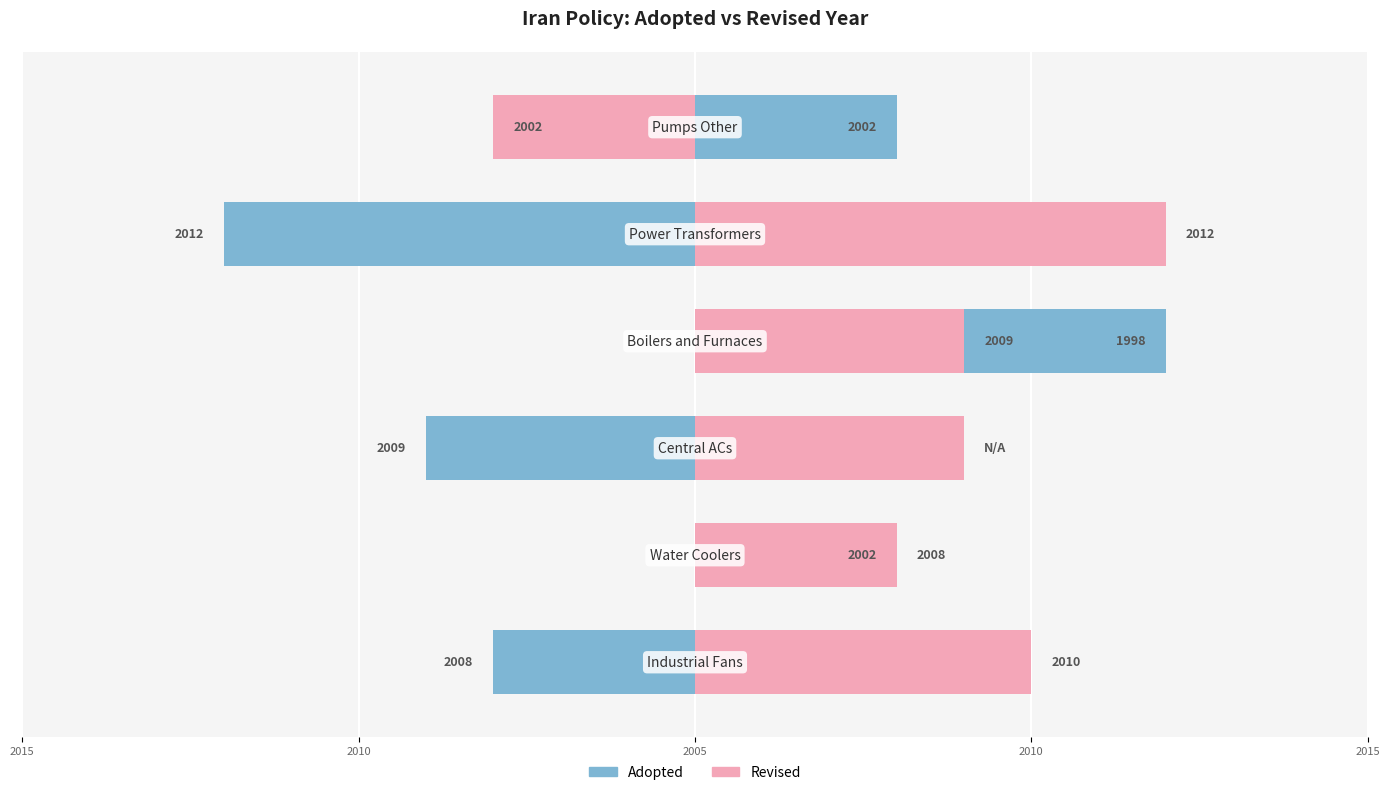

The value of Adopted at 2015 is -7. True or false?

True